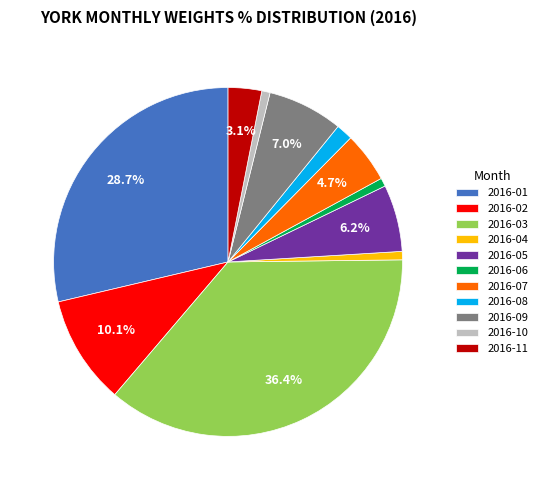

Which slice is the largest?

2016-03